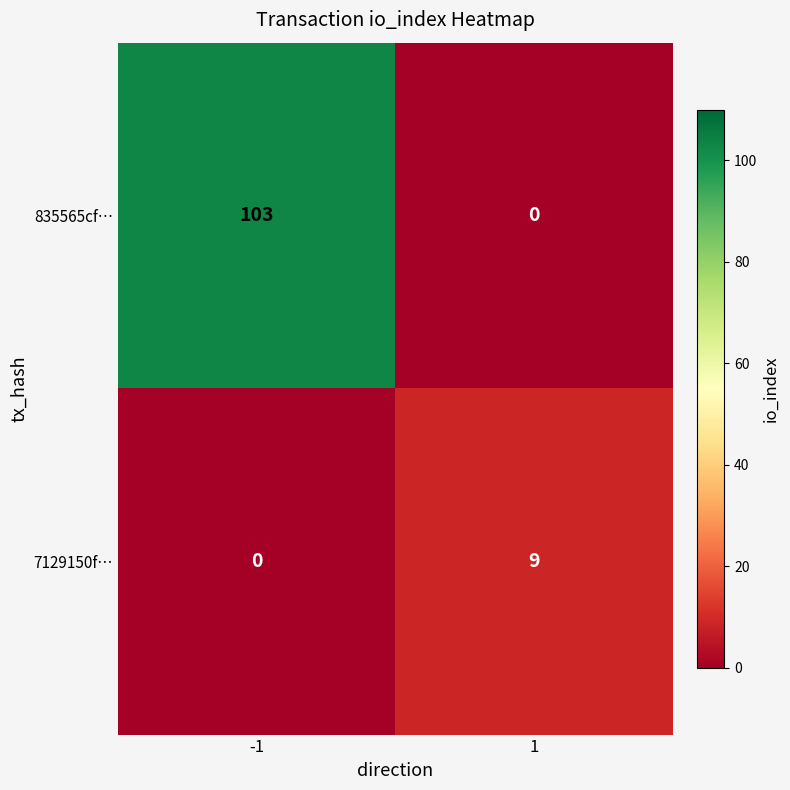

What is the total value across all series at -1?

103